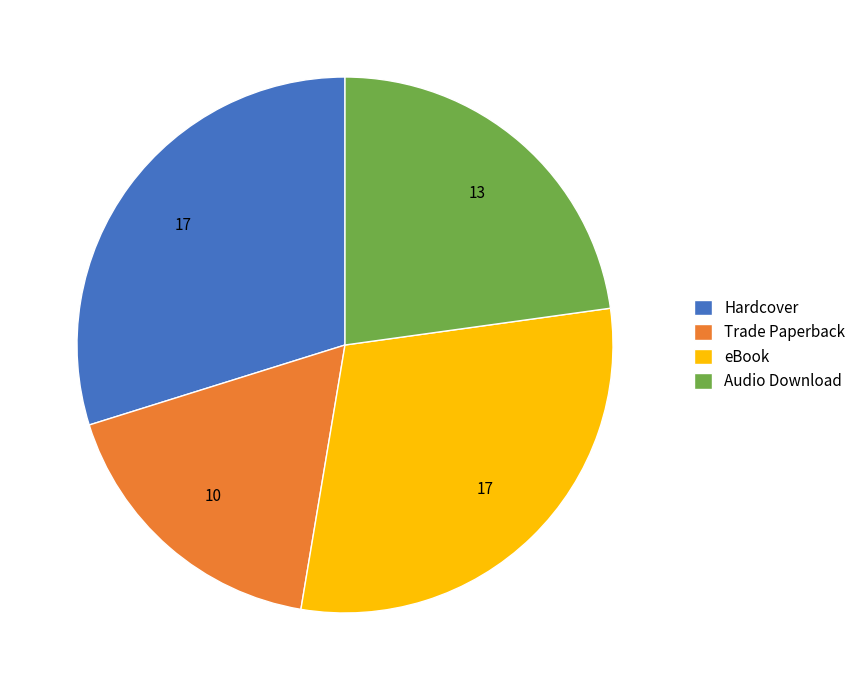

What is the smallest slice in the pie chart?

Trade Paperback